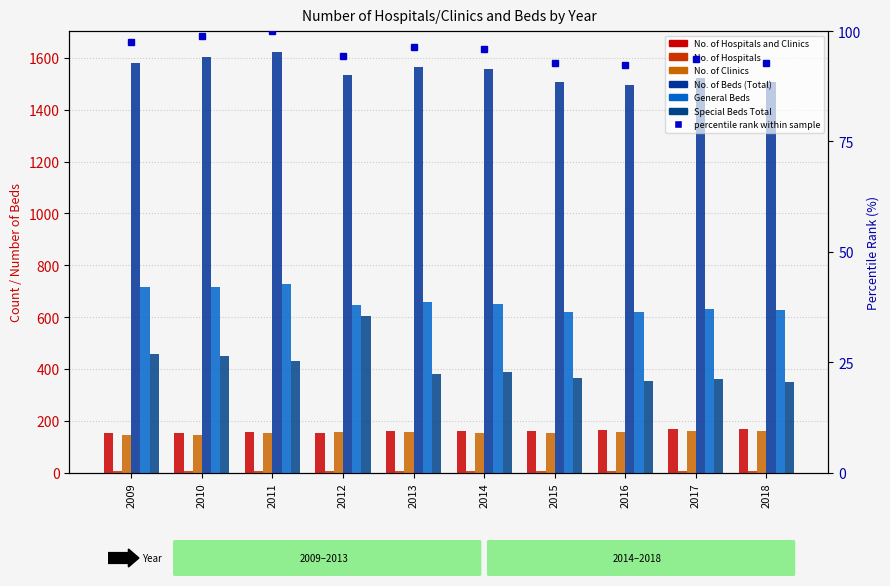

What is the sum of the Special Beds Total values at 2009 and 2010?

904